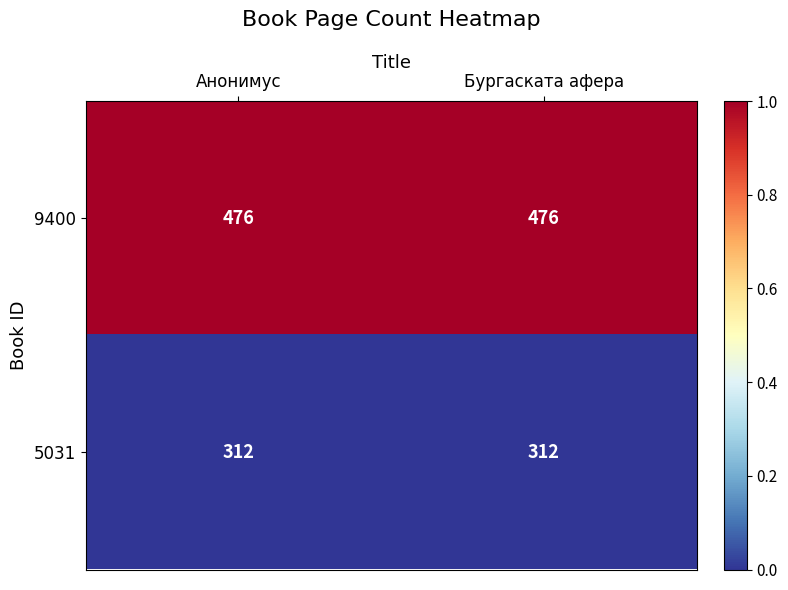

Is it true that 5031 equals 312 at Анонимус?

True